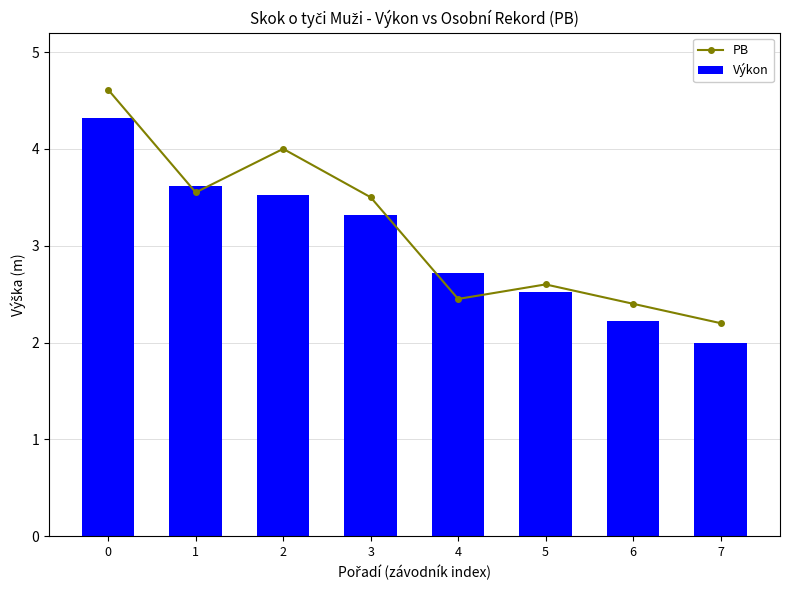

Rank the categories by PB value from highest to lowest.

0, 2, 1, 3, 5, 4, 6, 7